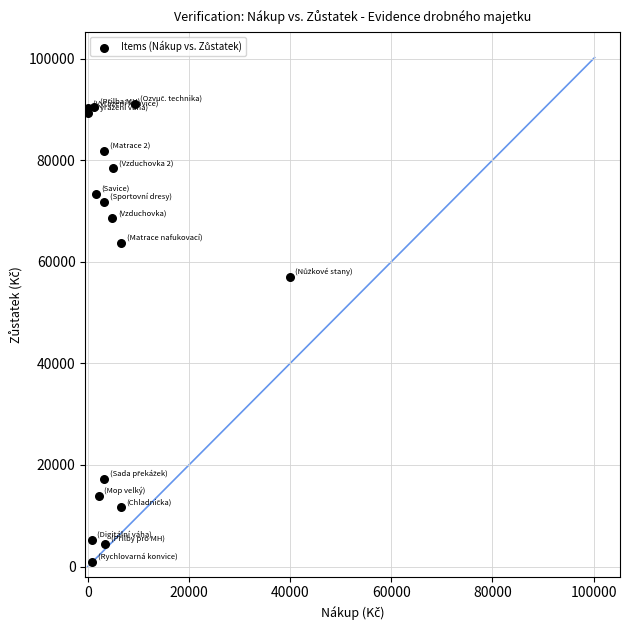

What Y value in the scatter plot is closest to 46001?

57098